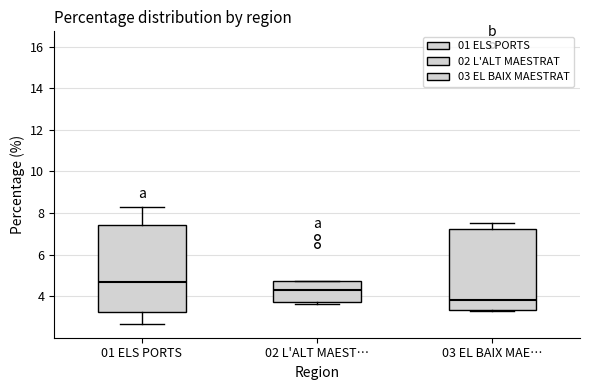

Reading left to right, read every box against the y-axis: the position of its median line, the range the box covers, and the ends of its whiskers. The values are not printed on the chart, so give them approximately, as read against the axis.

01 ELS PORTS: median 4.6, box 3.2 to 7.4, whiskers 2.6 to 8.2
02 L'ALT MAEST…: median 4.2, box 3.8 to 4.8, whiskers 3.6 to 4.8
03 EL BAIX MAE…: median 3.8, box 3.4 to 7.2, whiskers 3.4 to 7.6